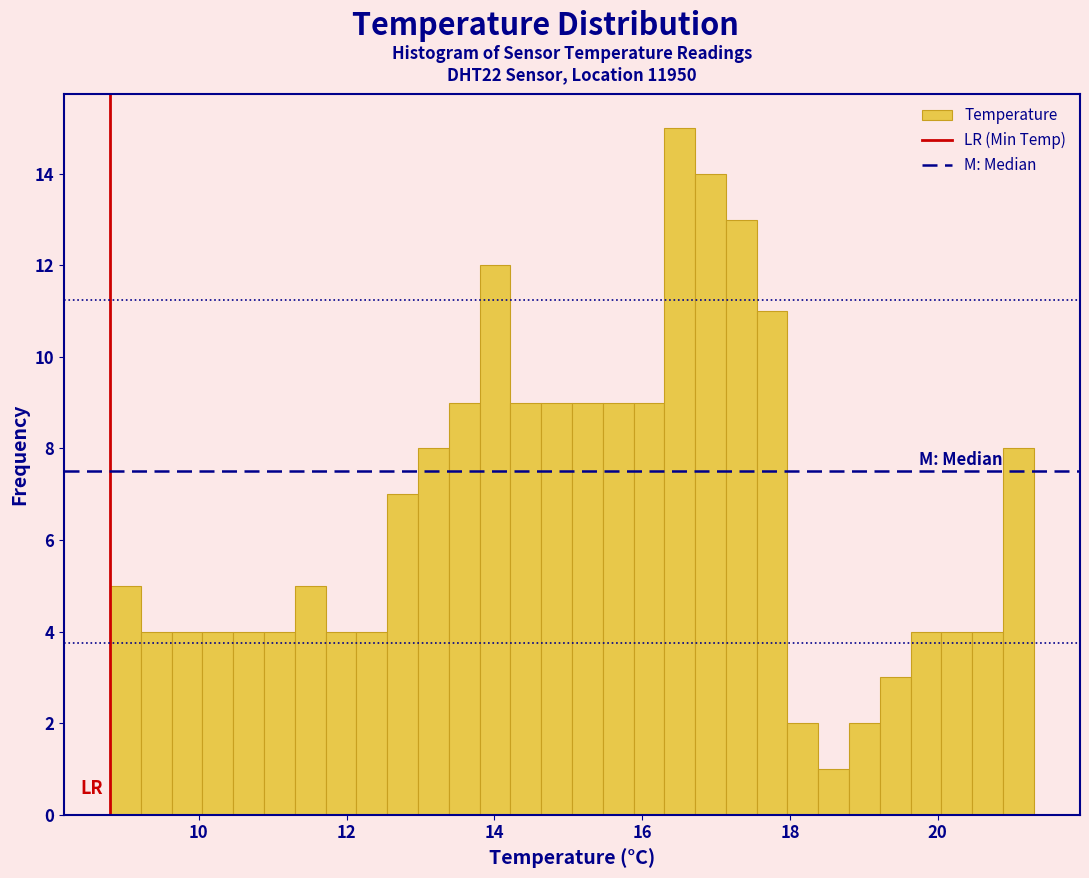

Around what value on the x-axis is the tallest bar? Give the approximate position of its centre, as read against the axis.

16.6